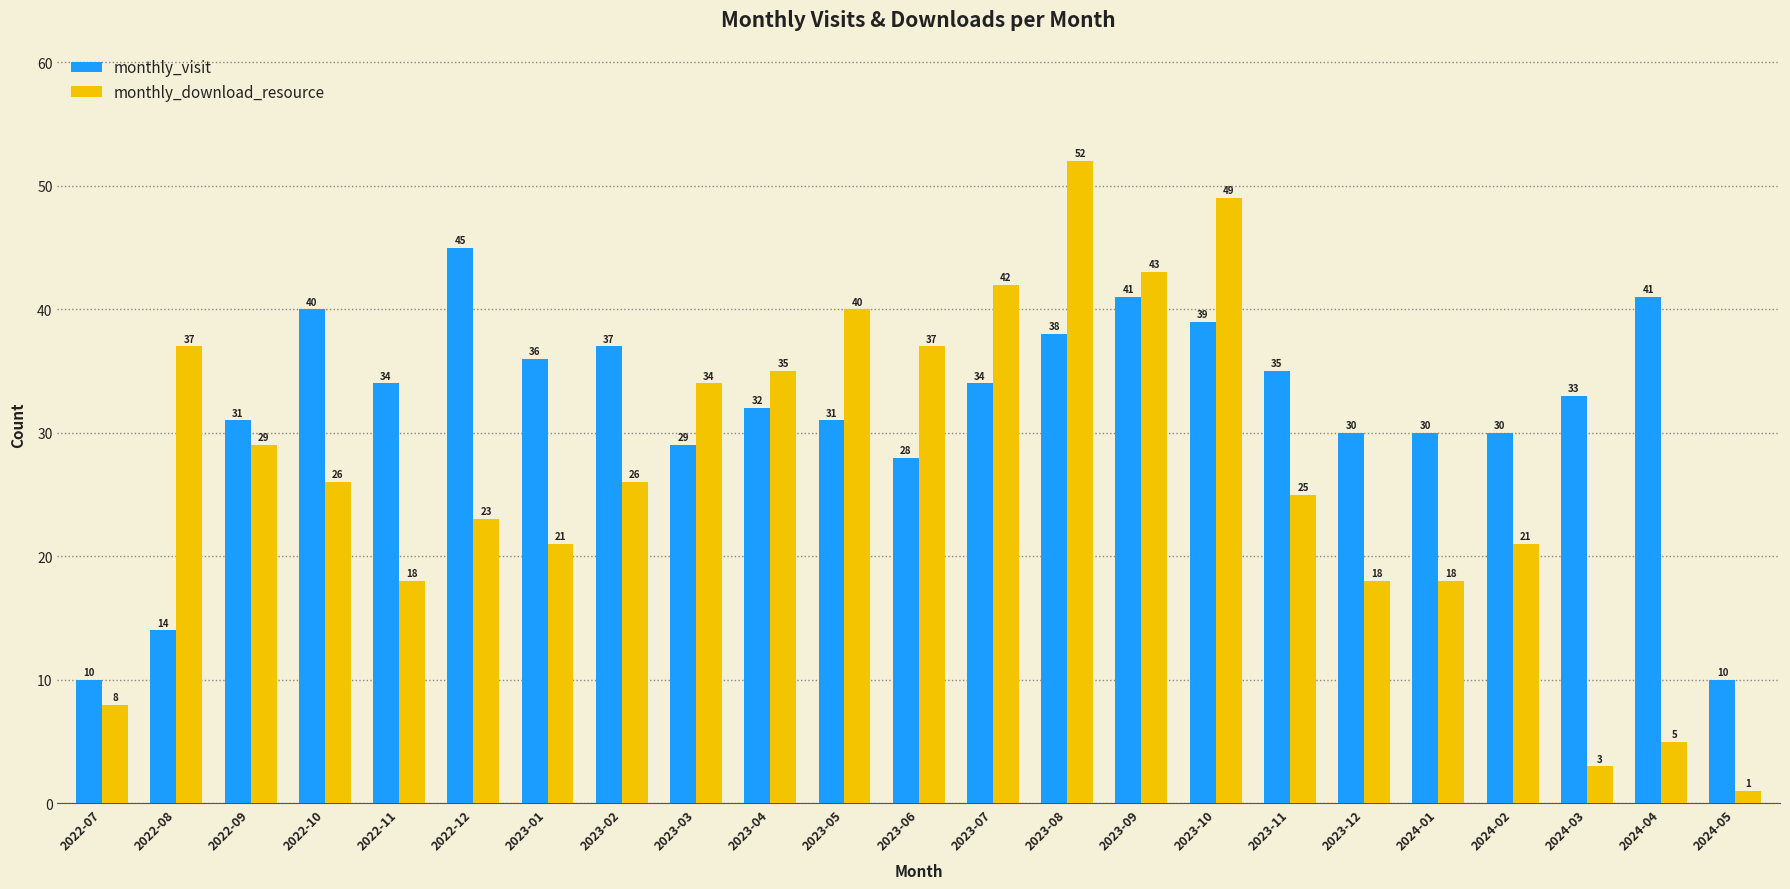

What is the average value of the monthly_visit series?

32